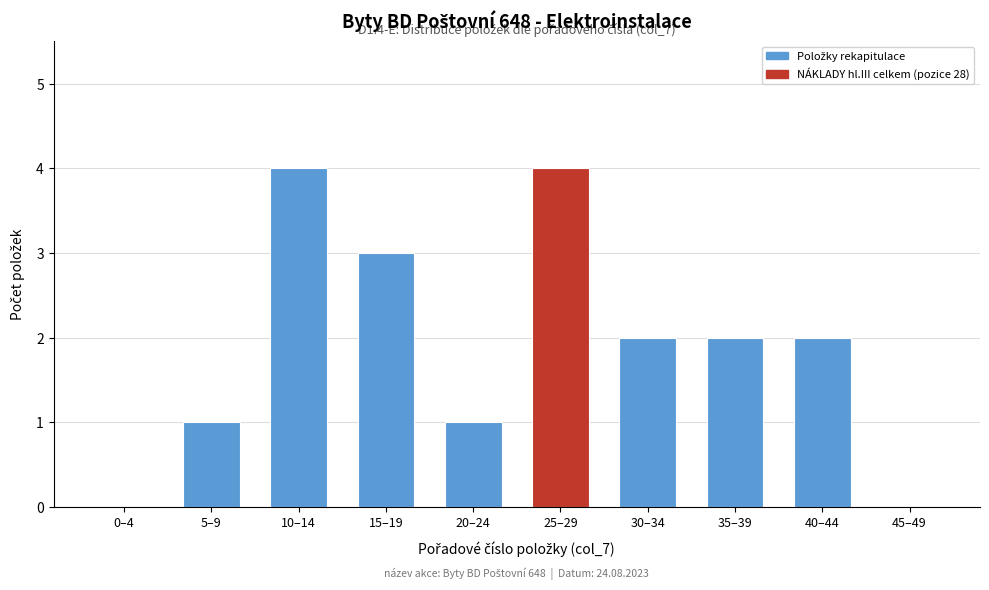

Reading left to right, list all the values displayed in this chart.

0–4=0	5–9=1	10–14=4	15–19=3	20–24=1	25–29=4	30–34=2	35–39=2	40–44=2	45–49=0